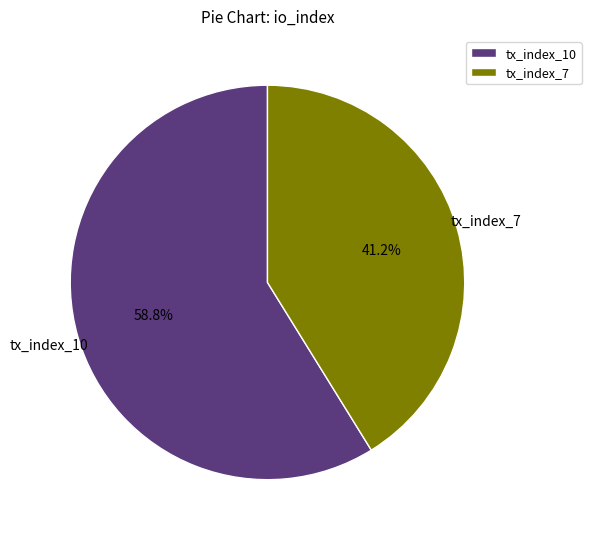

Between tx_index_10 and tx_index_7, which is larger?

tx_index_10